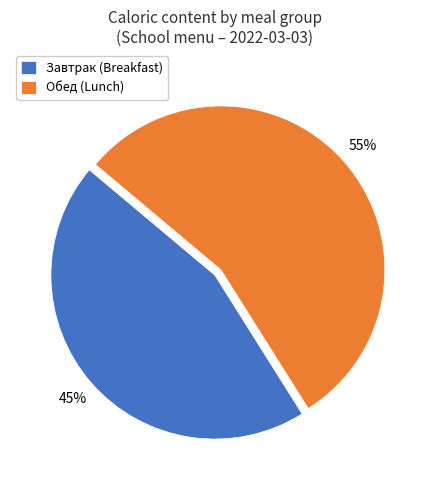

What is the largest slice in the pie chart?

Обед (Lunch)